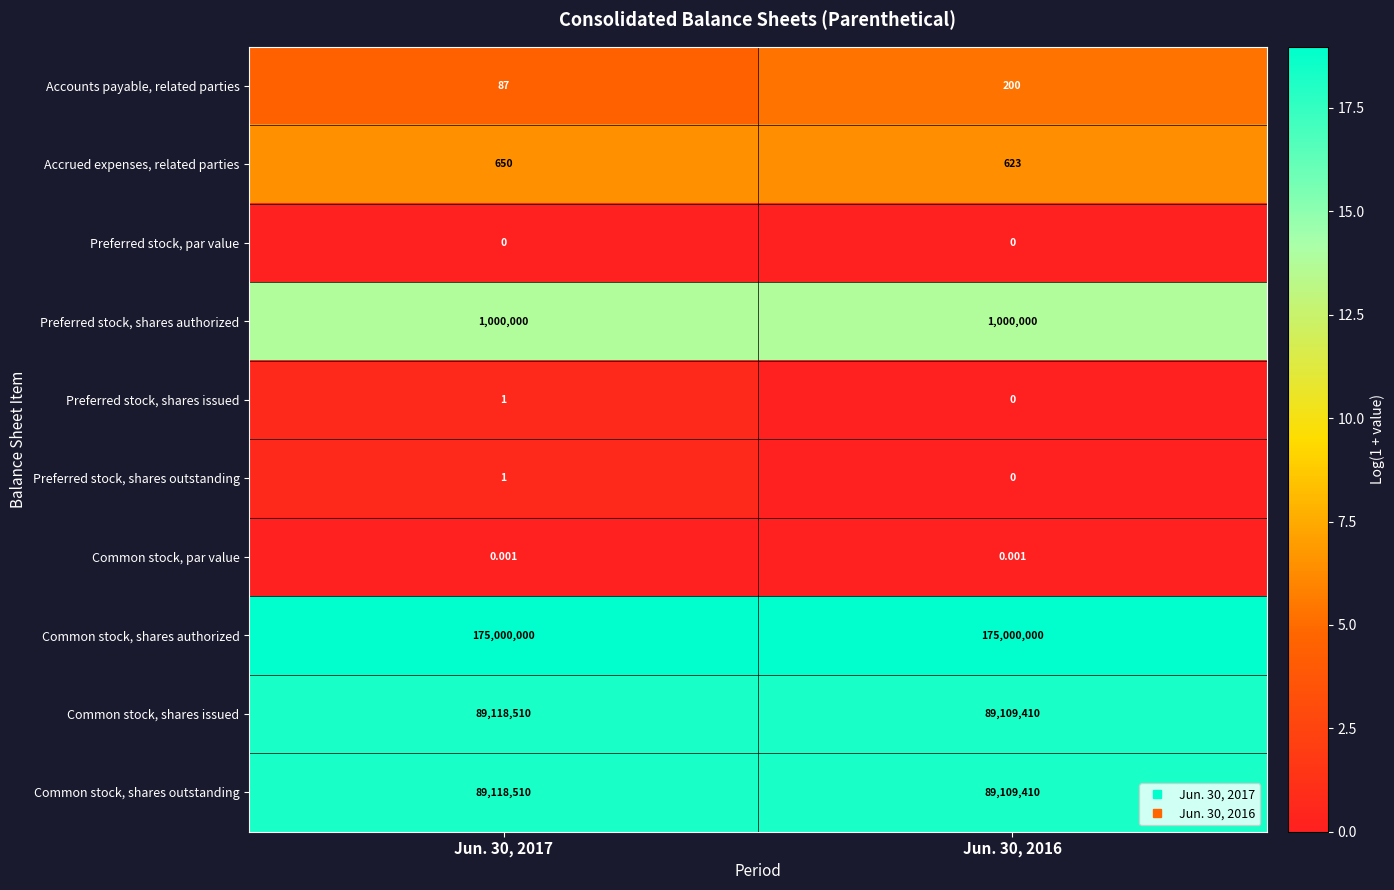

Is the value of Common stock, shares authorized at Jun. 30, 2017 greater than the value of Accounts payable, related parties at Jun. 30, 2016?

Yes